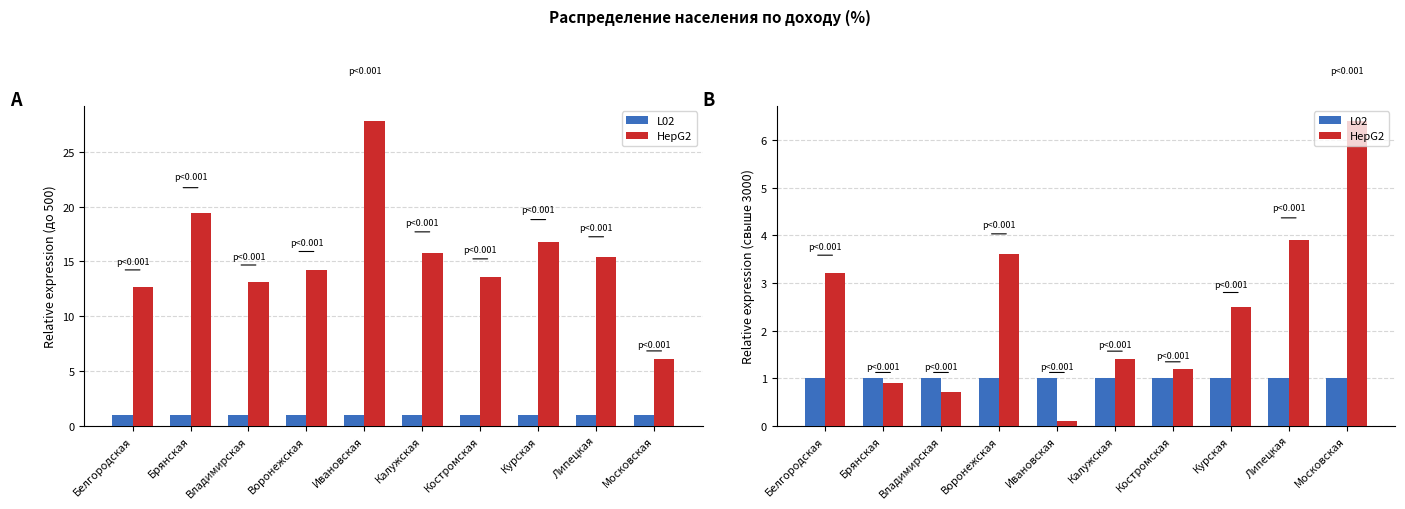

At how many categories does at least one series exceed 2?

5